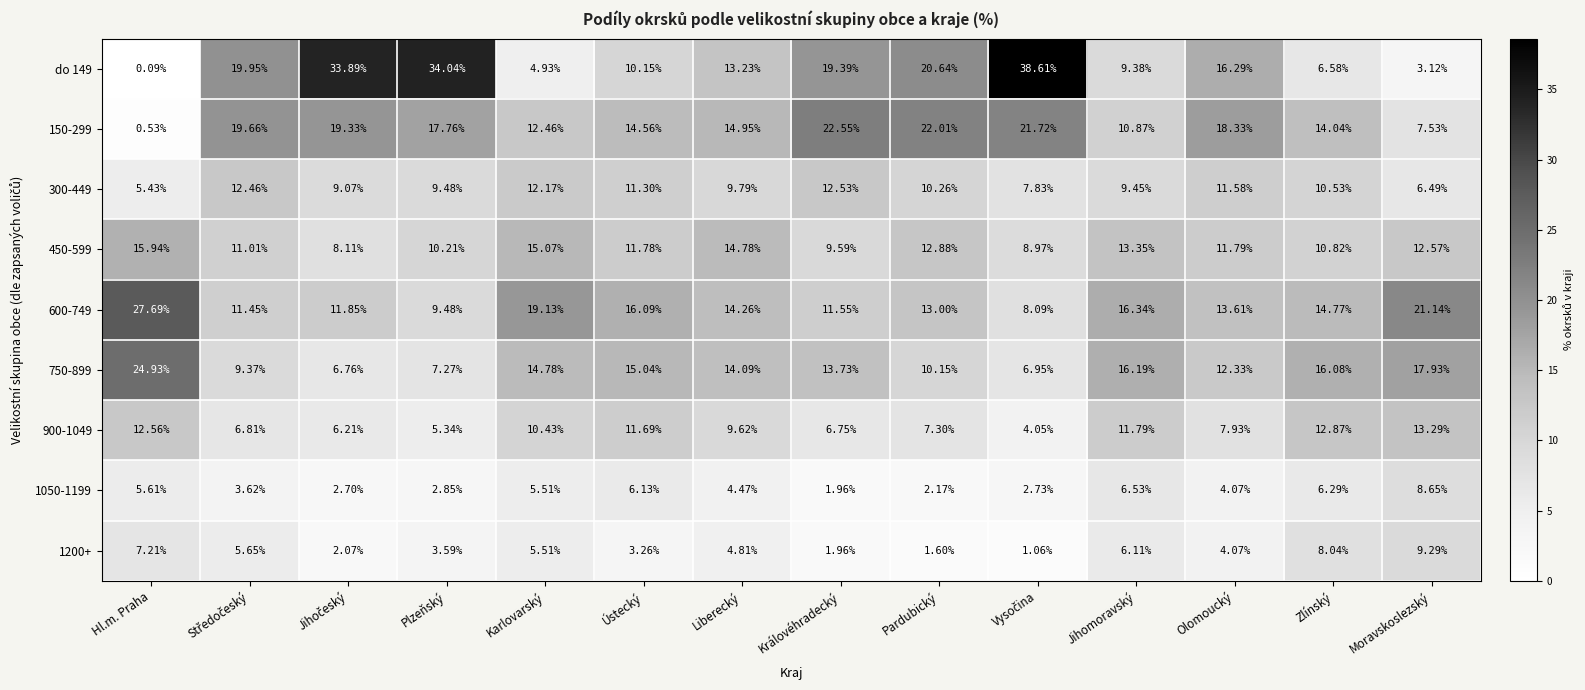

At which label is 750-899 closest to 15?

Ústecký